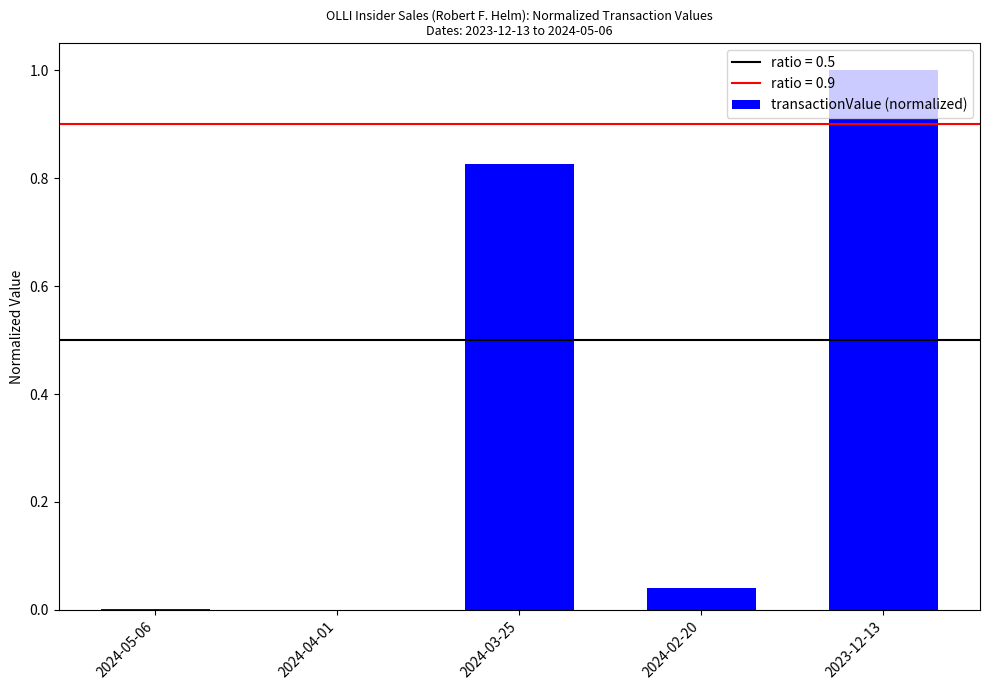

Which has a higher value, 2024-03-25 or 2024-04-01?

2024-03-25